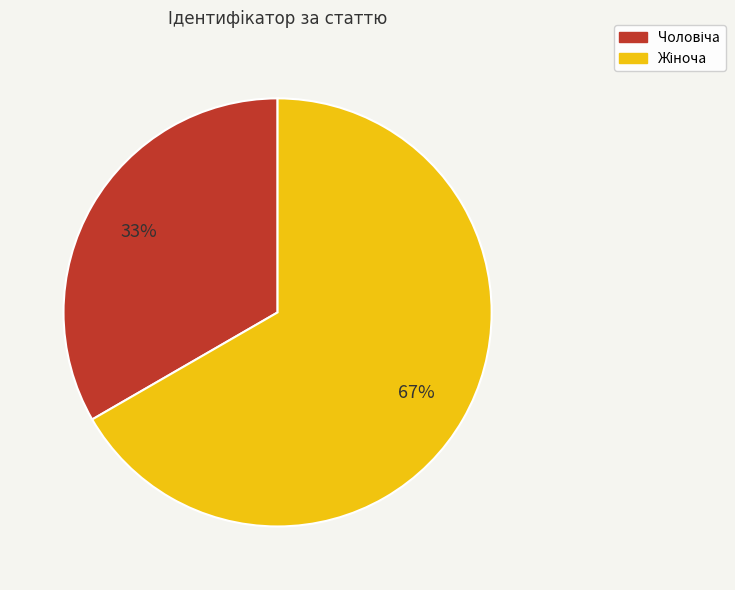

Is there any slice that represents more than half of the pie?

Yes